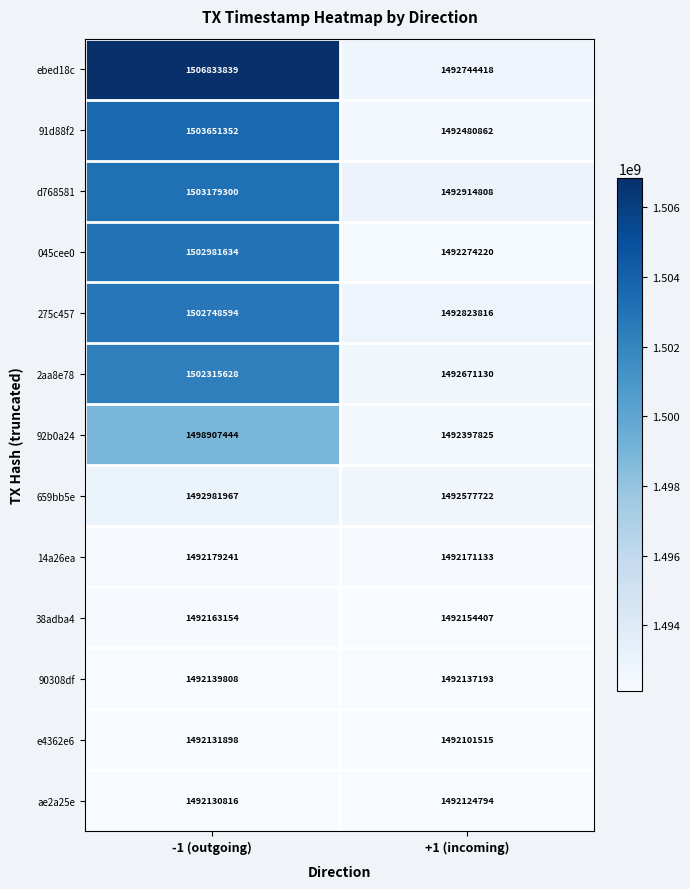

At which label does e4362e6 reach its peak?

-1 (outgoing)